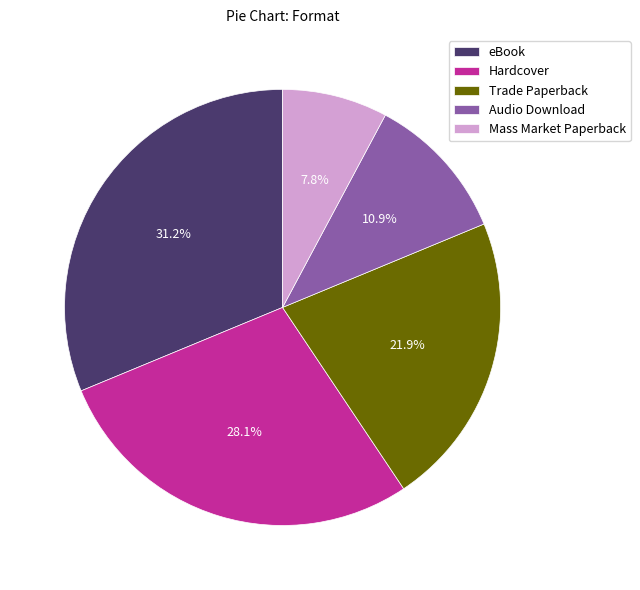

Combined, do Trade Paperback and eBook account for over 50%?

Yes